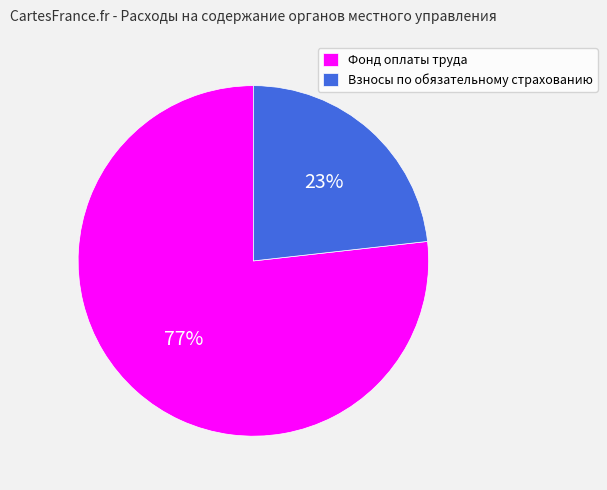

Which category accounts for the majority?

Фонд оплаты труда